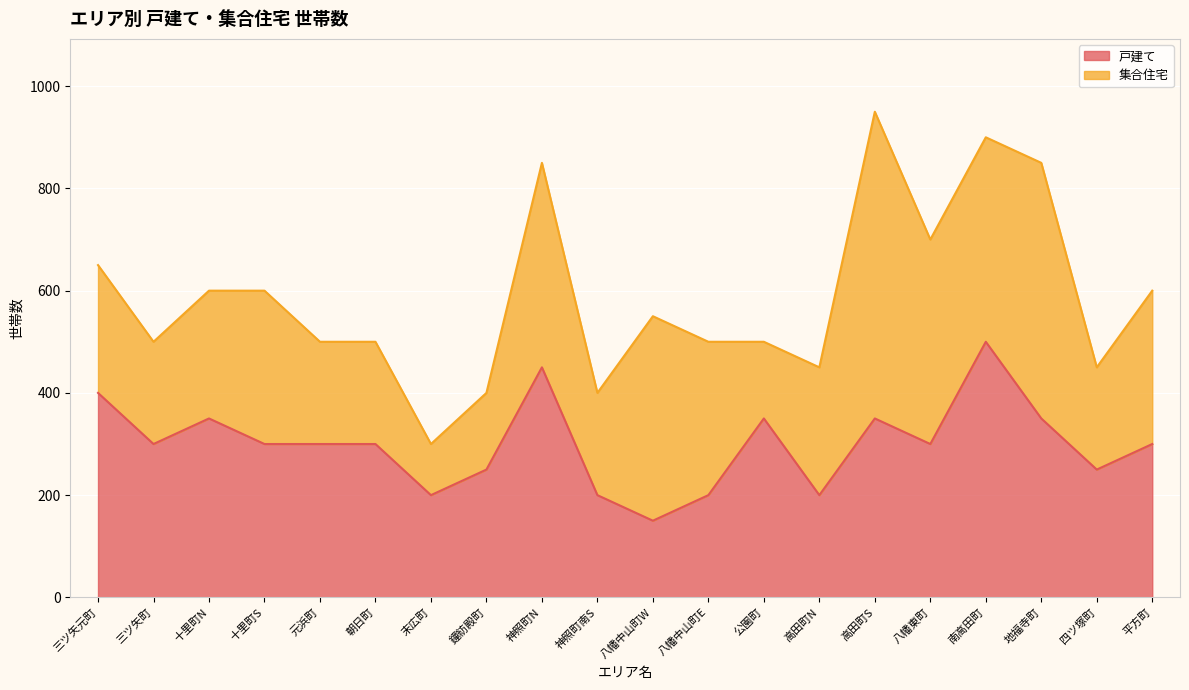

Count the values in the range 250 to 350.

12